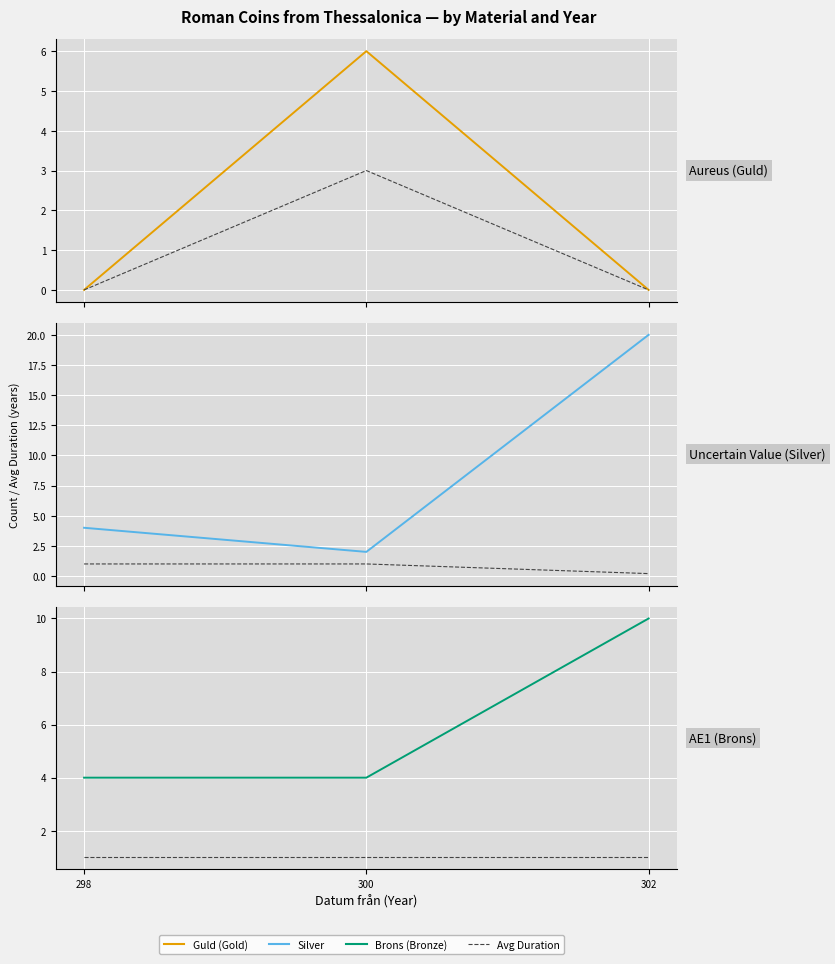

What is the value of the Silver avg duration point at the 2nd from the left?

1.0